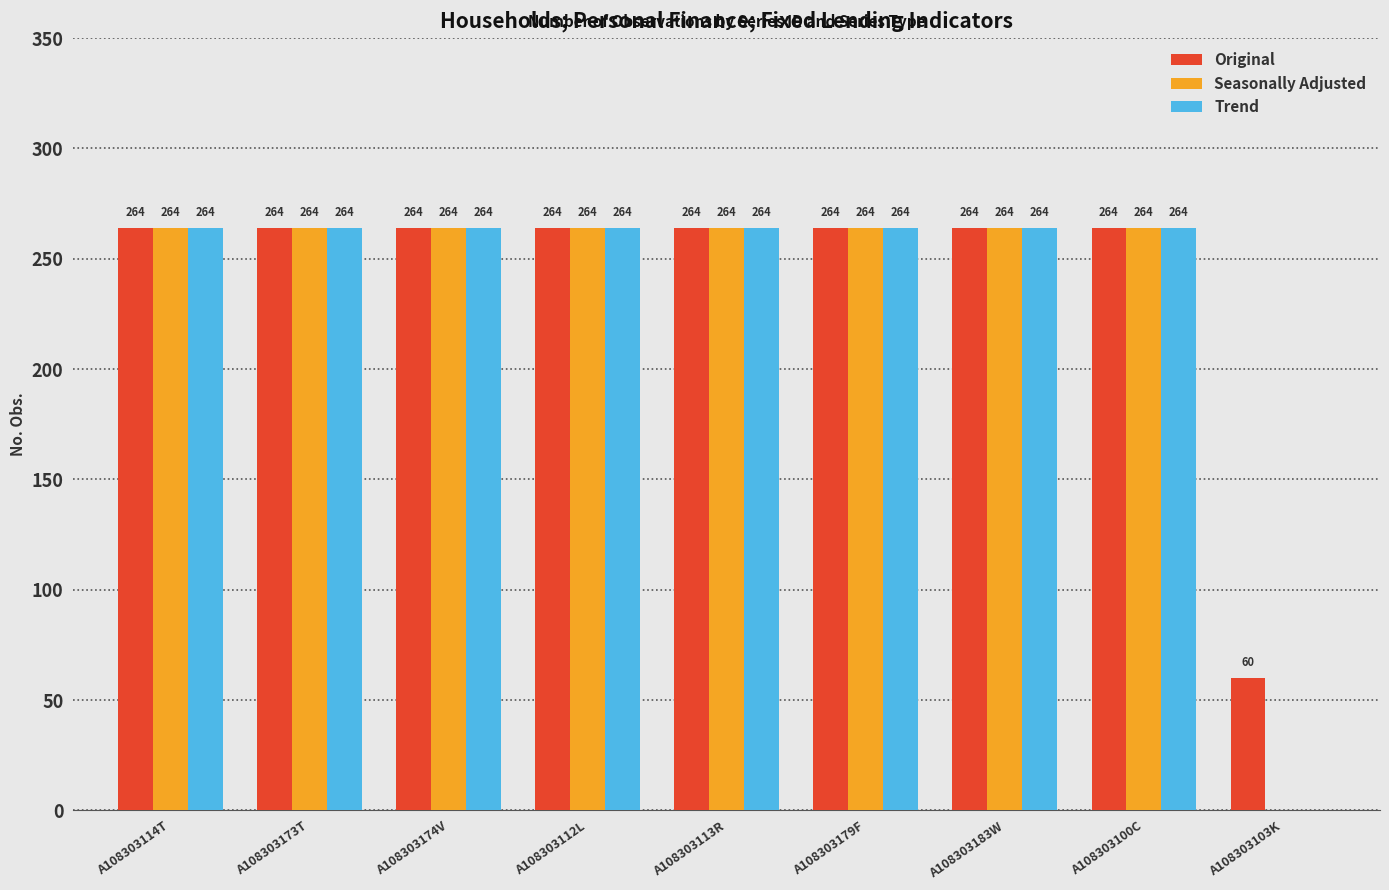

What is the sum of the Seasonally Adjusted values at A108303174V and A108303183W?

528